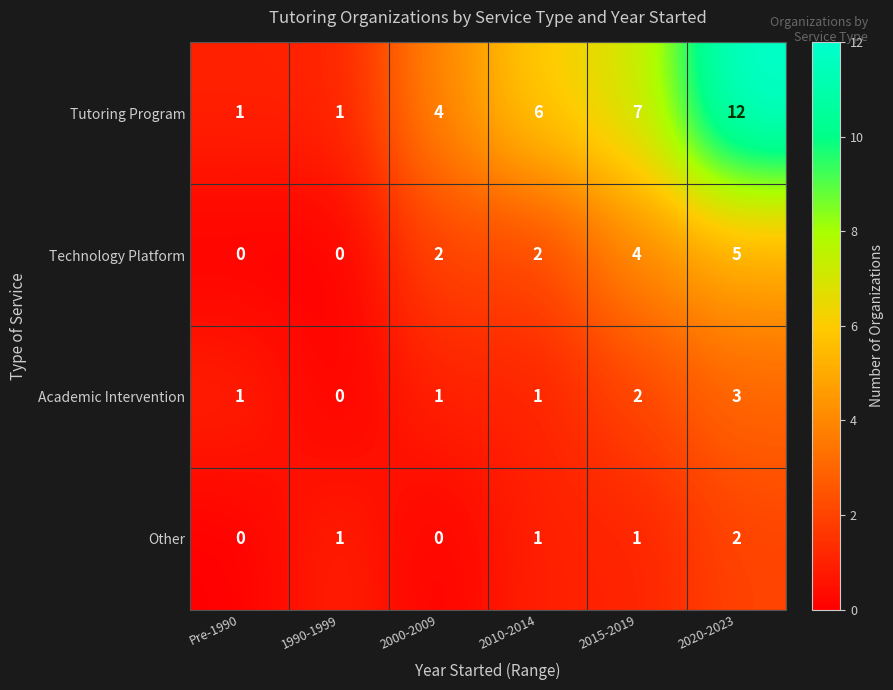

Is it true that Technology Platform equals 5 at 2020-2023?

True